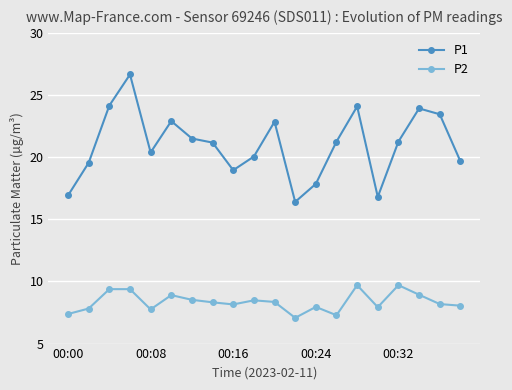

How many interior local valleys does the P1 series have?

4